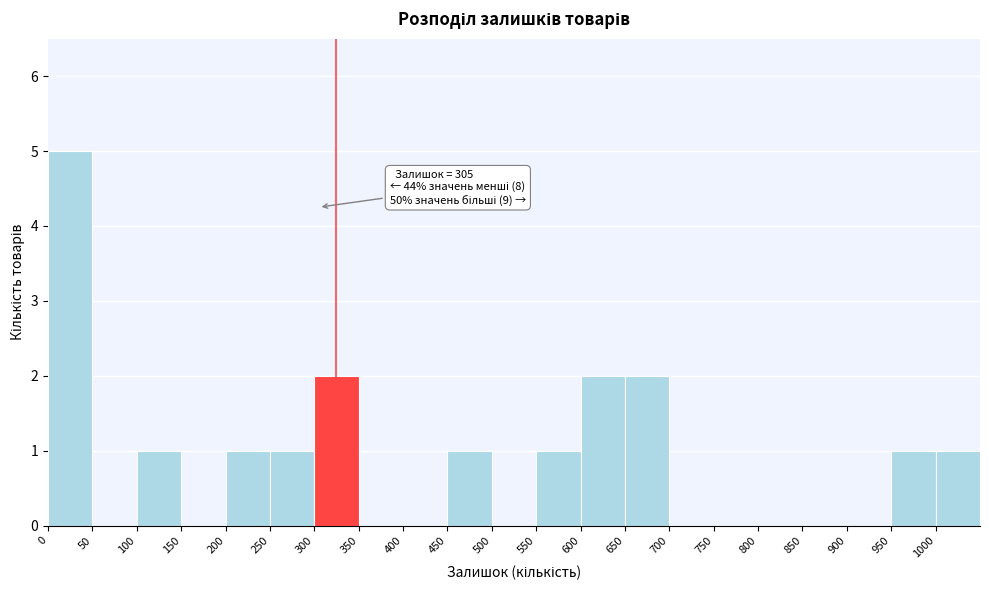

Over which range of the x-axis is the bar tallest?

0 to 50